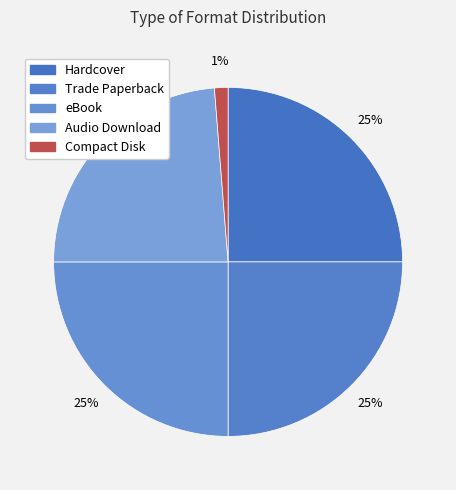

What is the total percentage of Trade Paperback and Audio Download?

48.8%